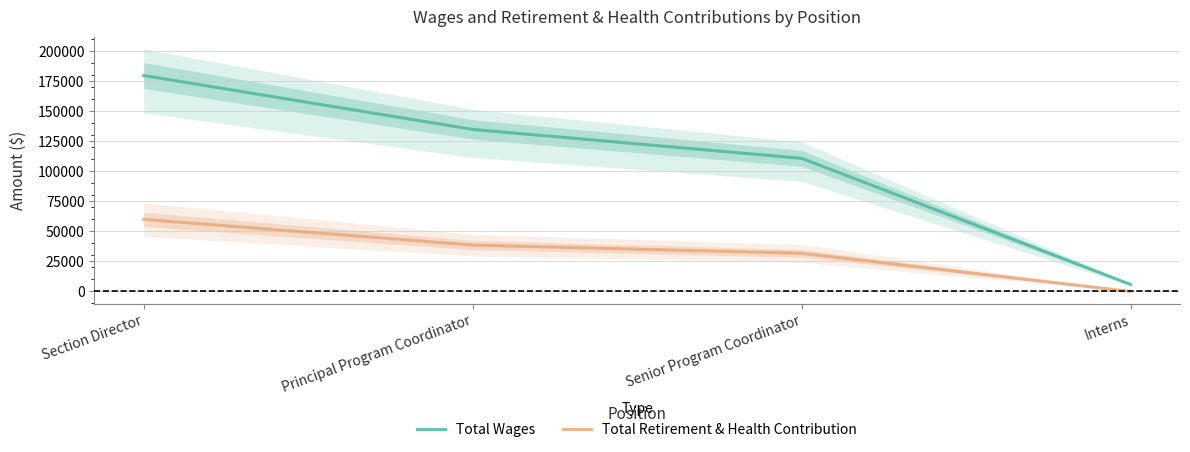

What are all the series names shown in the legend?

Total Wages, Total Retirement & Health Contribution